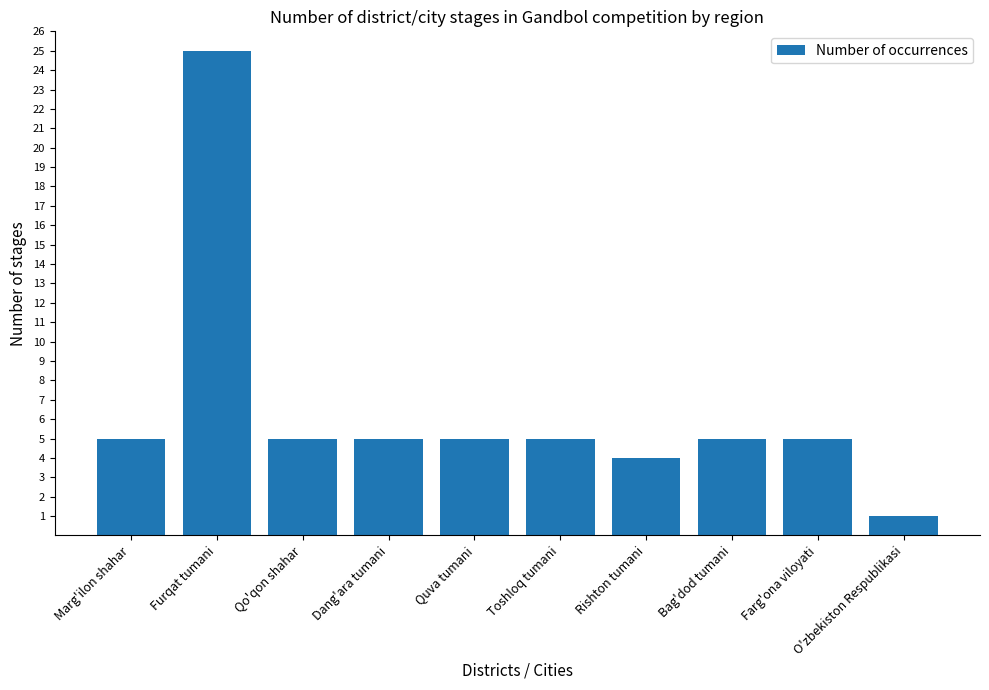

What is the maximum value shown in the chart?

25